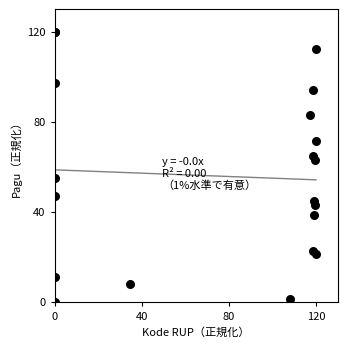

What Y value in the scatter plot is closest to 60?

63.0